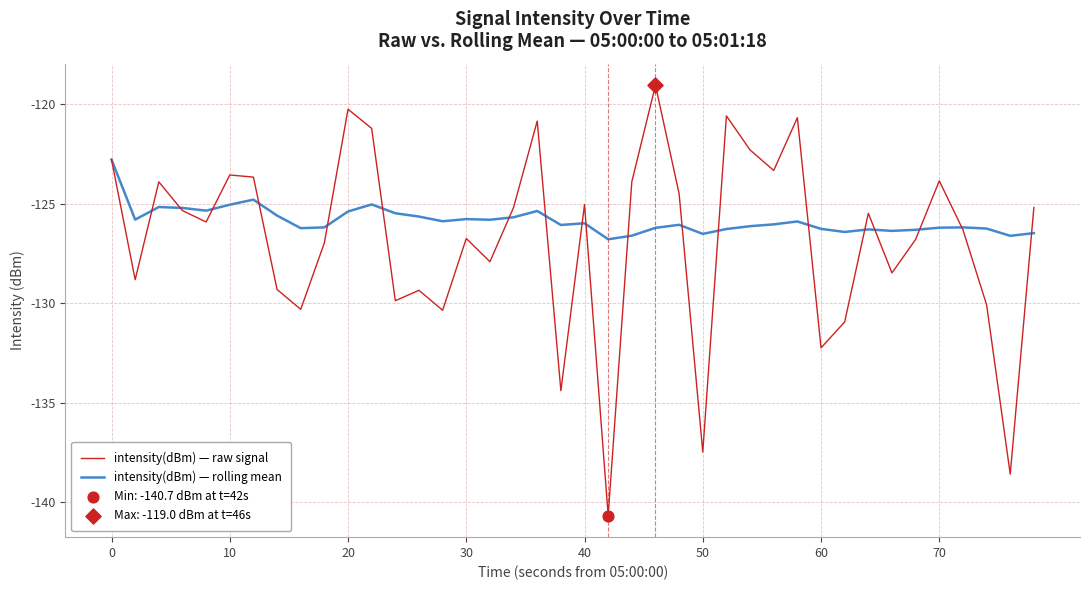

Which series has the widest spread of values?

intensity(dBm) — raw signal